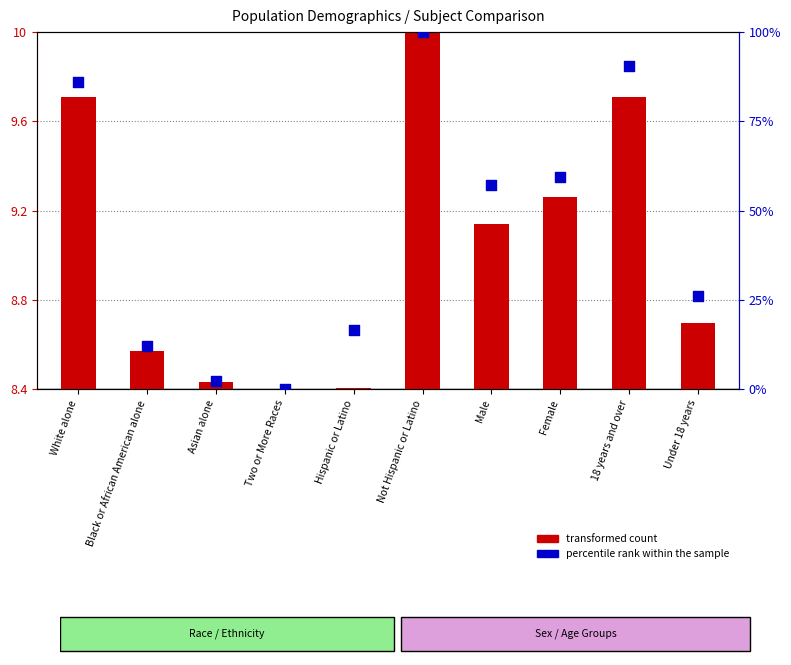

Which series has the largest total across all categories?

percentile rank within the sample